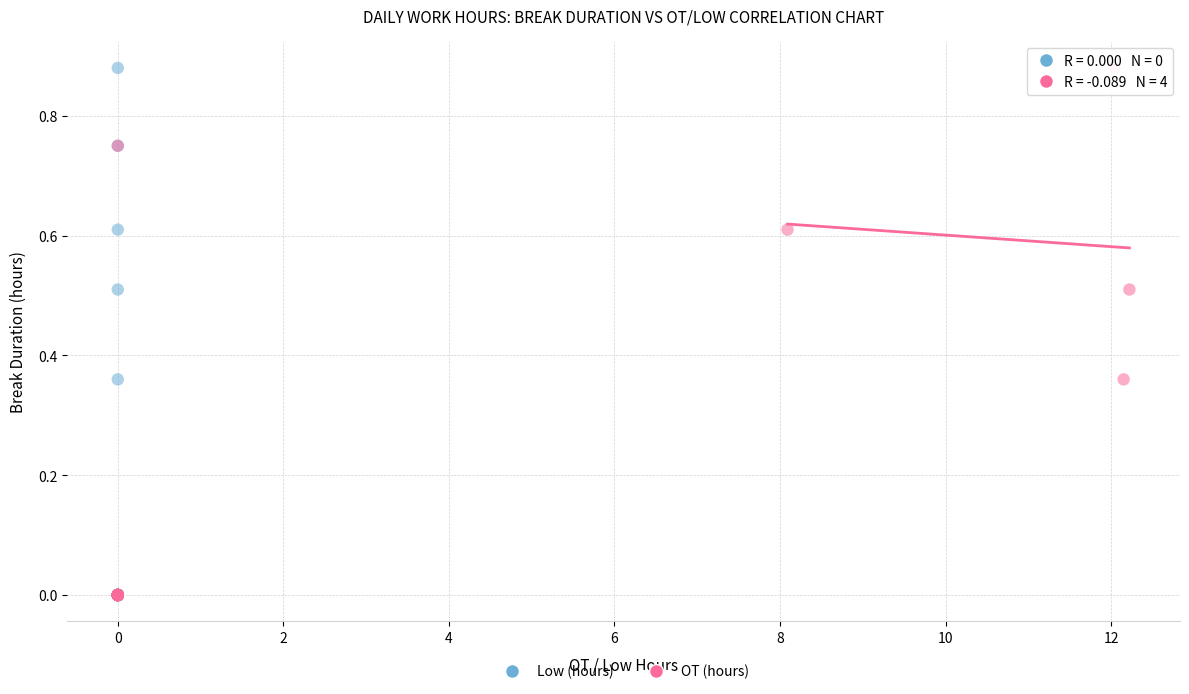

What are all the series names shown in the legend?

Low (hours), OT (hours)